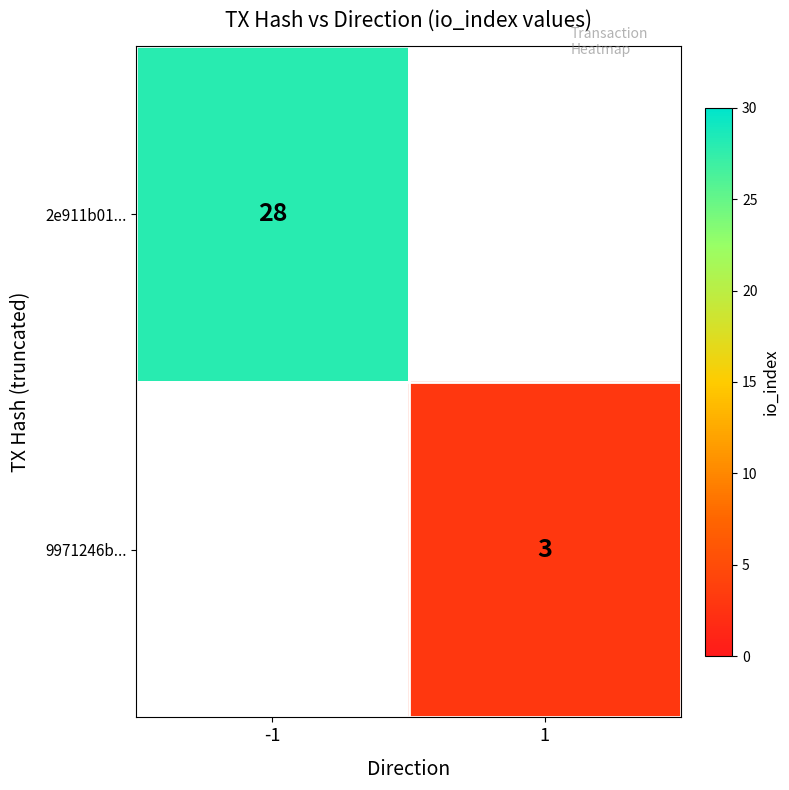

The value of 9971246b... at 1 is 5. True or false?

False